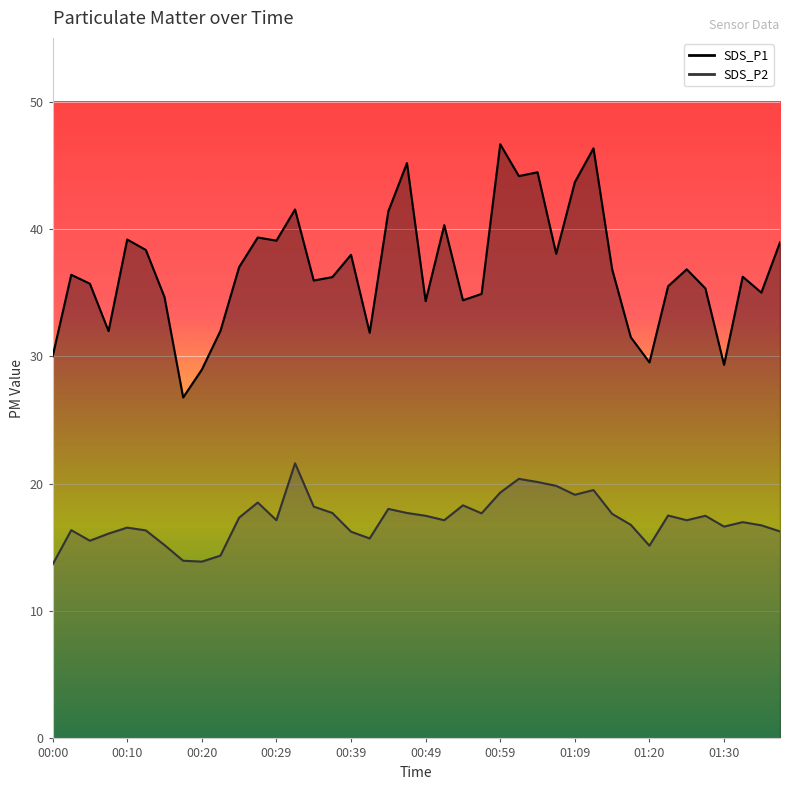

The SDS_P1 series shows 35.3 at 01:28. True or false?

True